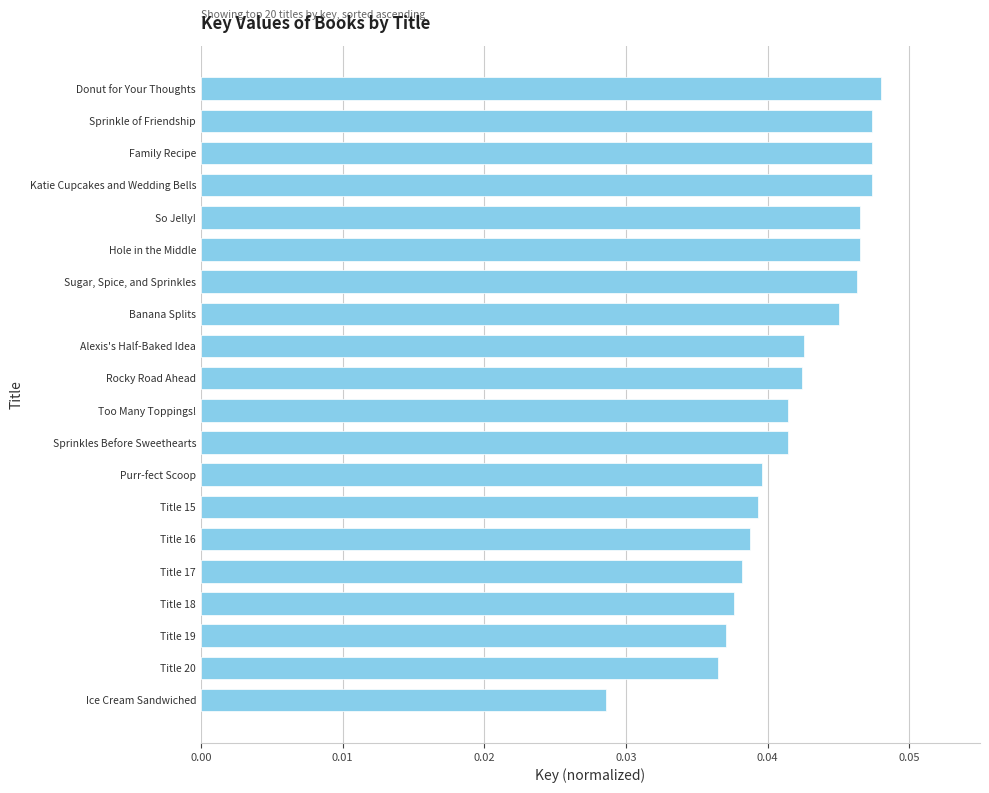

Which has a higher value, Katie Cupcakes and Wedding Bells or Title 18?

Katie Cupcakes and Wedding Bells